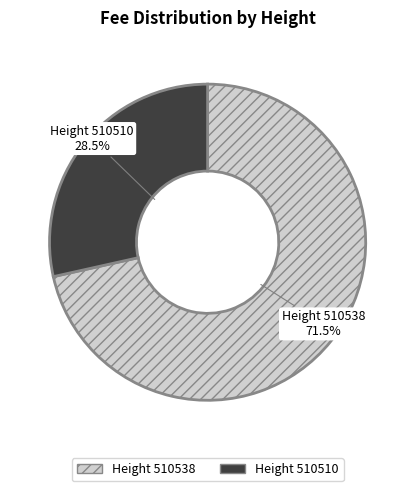

Does any single category account for the majority?

Yes